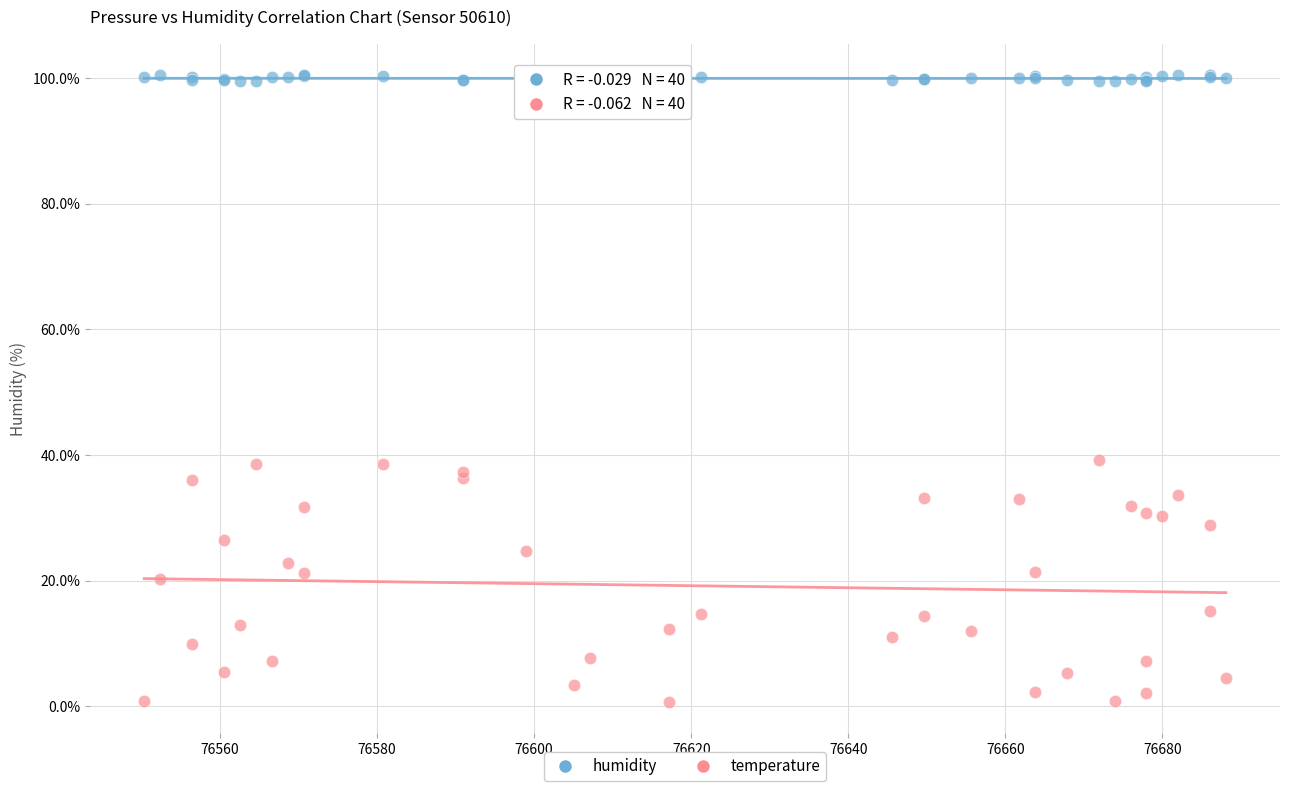

Which series has the largest Y range (max minus min)?

temperature